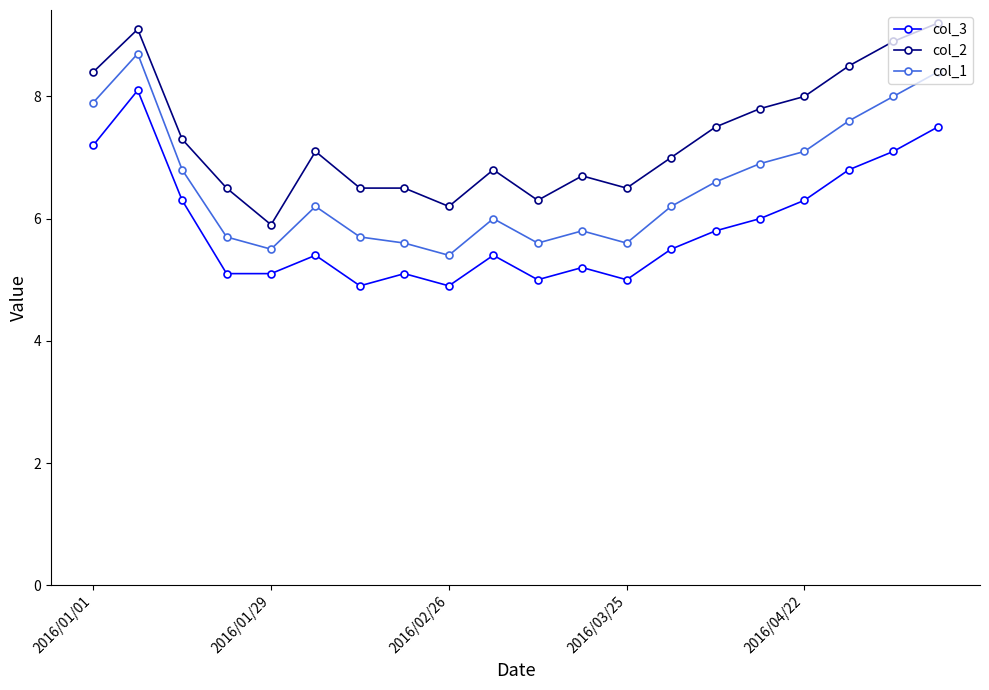

List the series in order of their peak value, highest first.

col_2, col_1, col_3